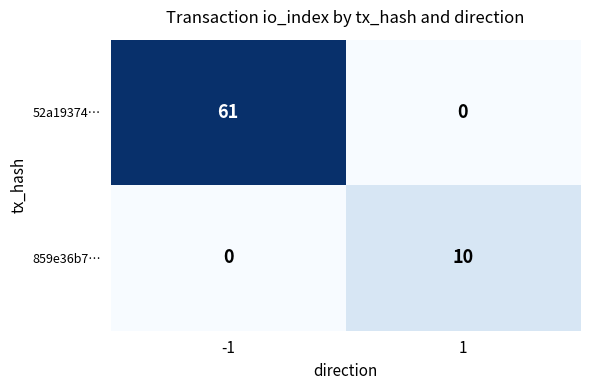

What is the highest value of the 52a19374… series?

61